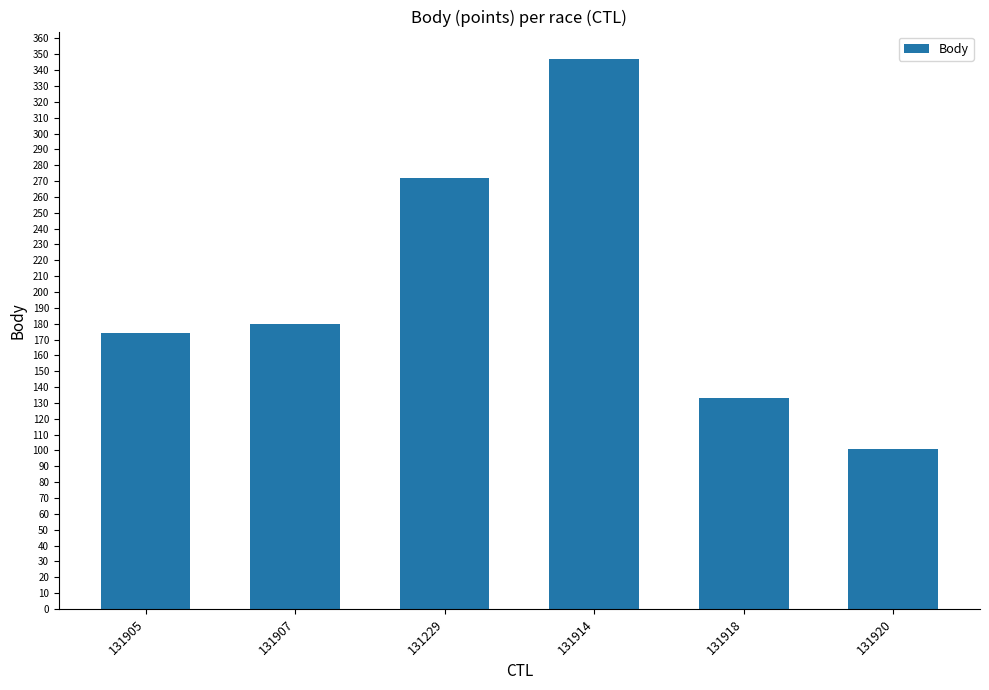

Rank the categories by value from lowest to highest.

131920, 131918, 131905, 131907, 131229, 131914